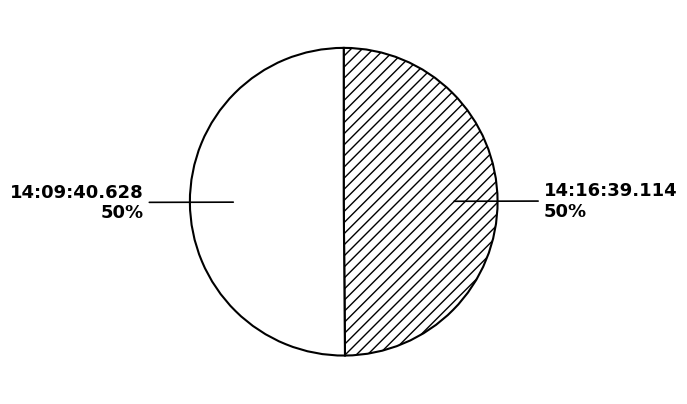

Is it true that 14:16:39.114 is 56% of the pie?

False